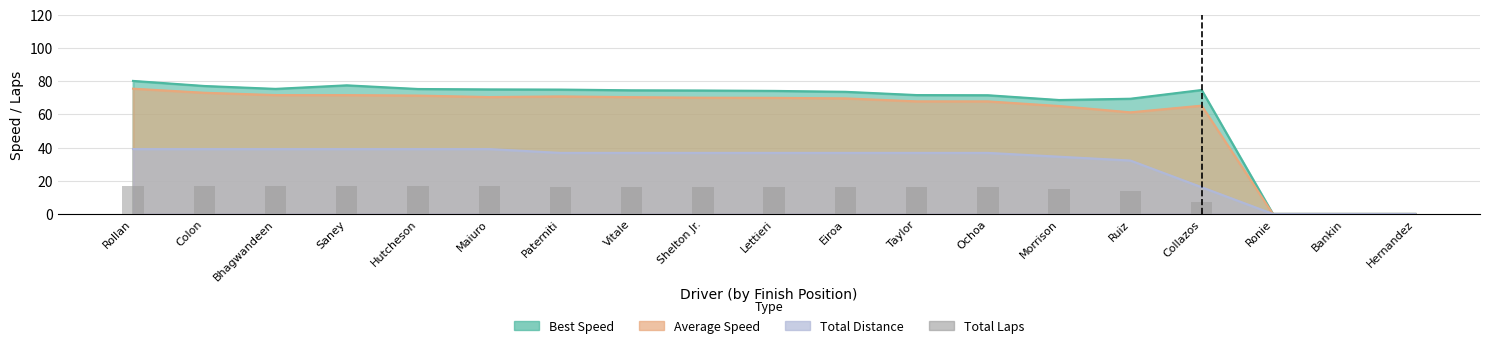

What is the label of the 3rd bar from the right?

Ronie